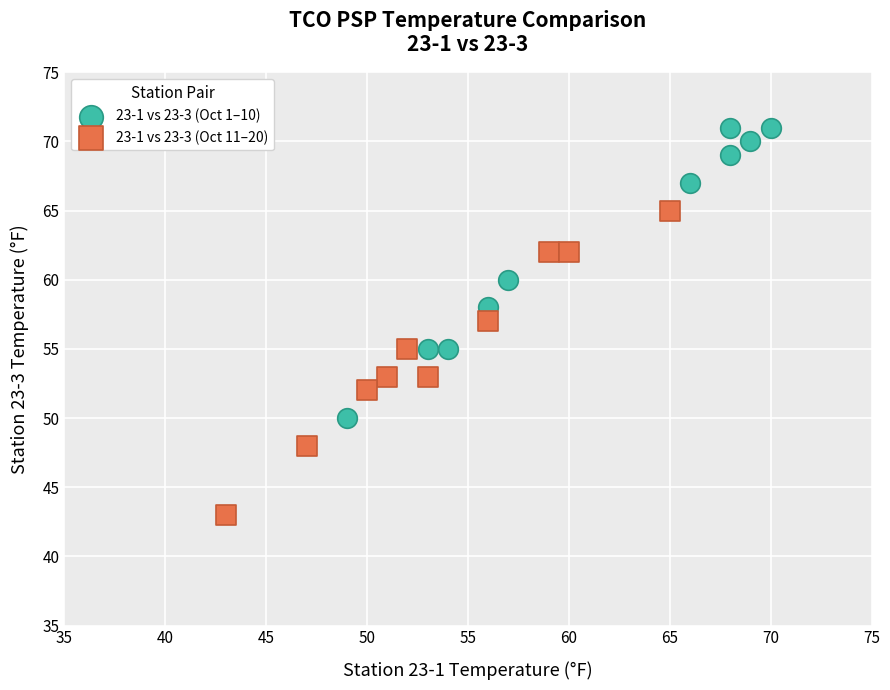

Which series contains the highest Y value?

23-1 vs 23-3 (Oct 1–10)